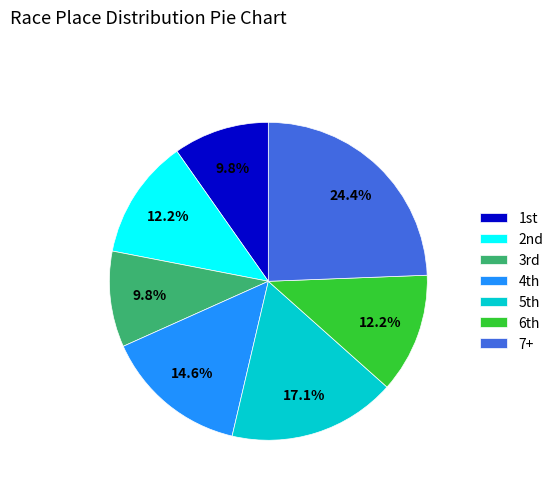

Which category has the biggest portion of the pie?

7+